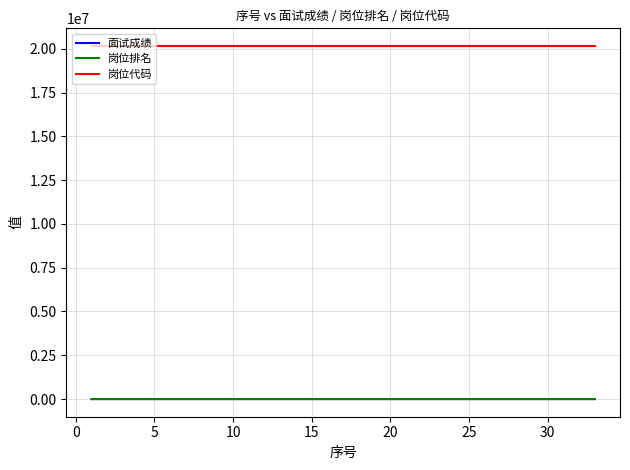

Which series has the largest total across all categories?

岗位代码